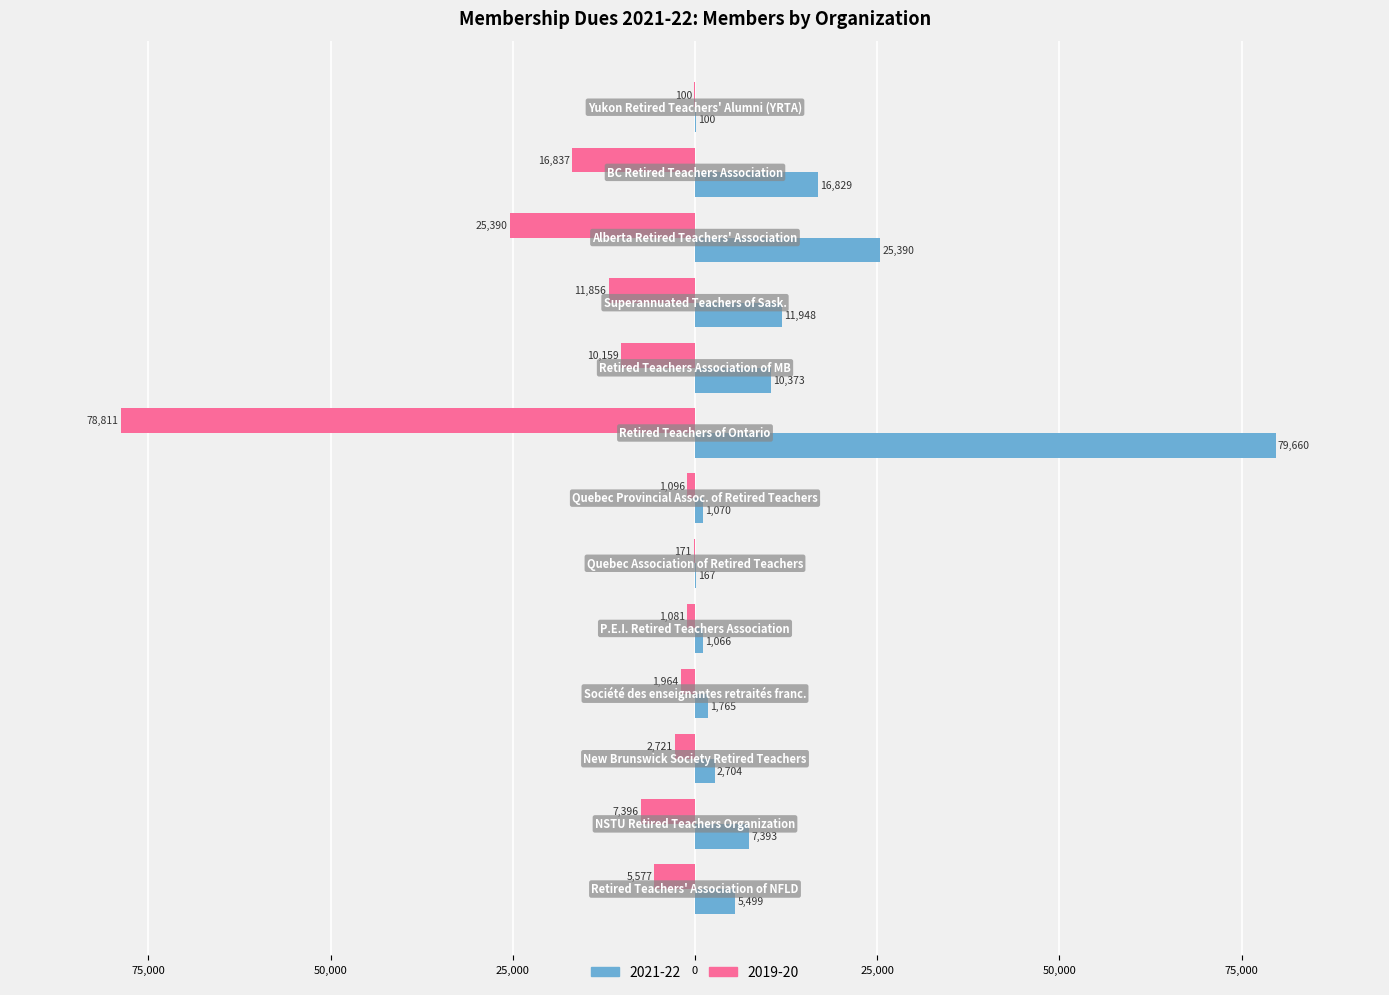

What are all the series names shown in the legend?

2021-22, 2019-20